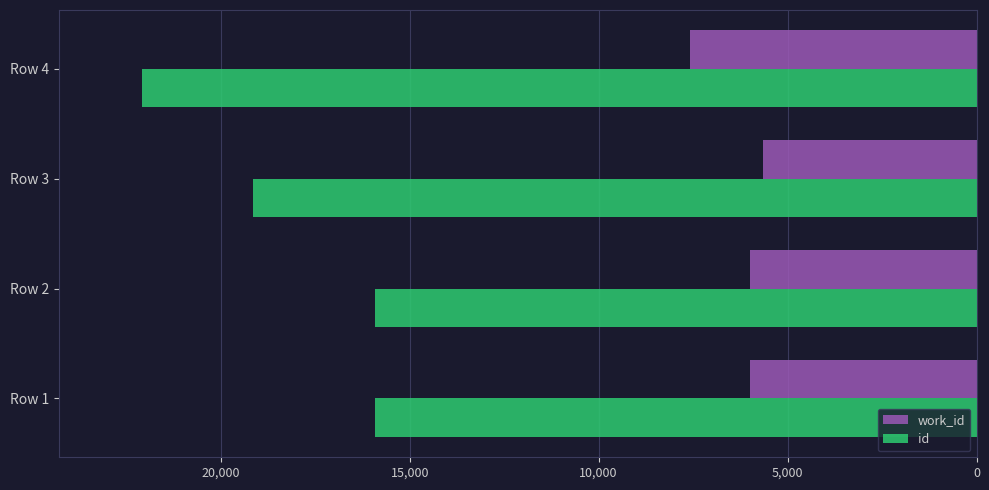

The value of work_id at Row 1 is 2242. True or false?

False